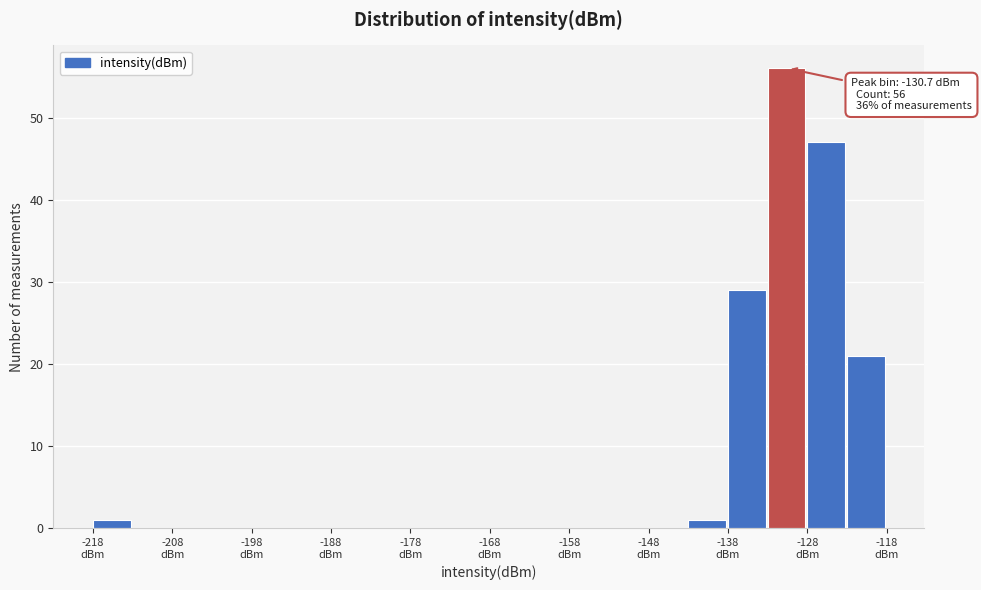

Read against the x-axis, roughly where is the centre of the tallest bar?

-130